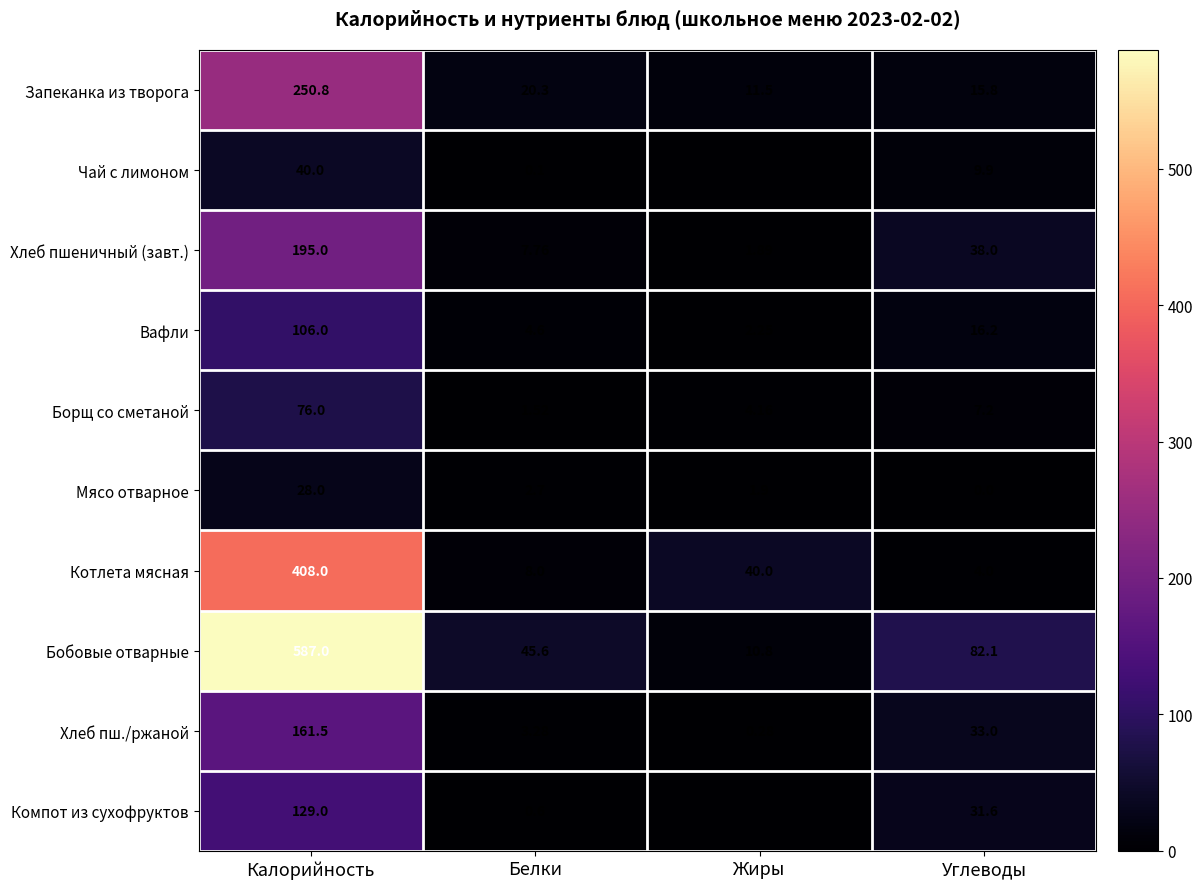

What is the total value across all series at Жиры?

72.8